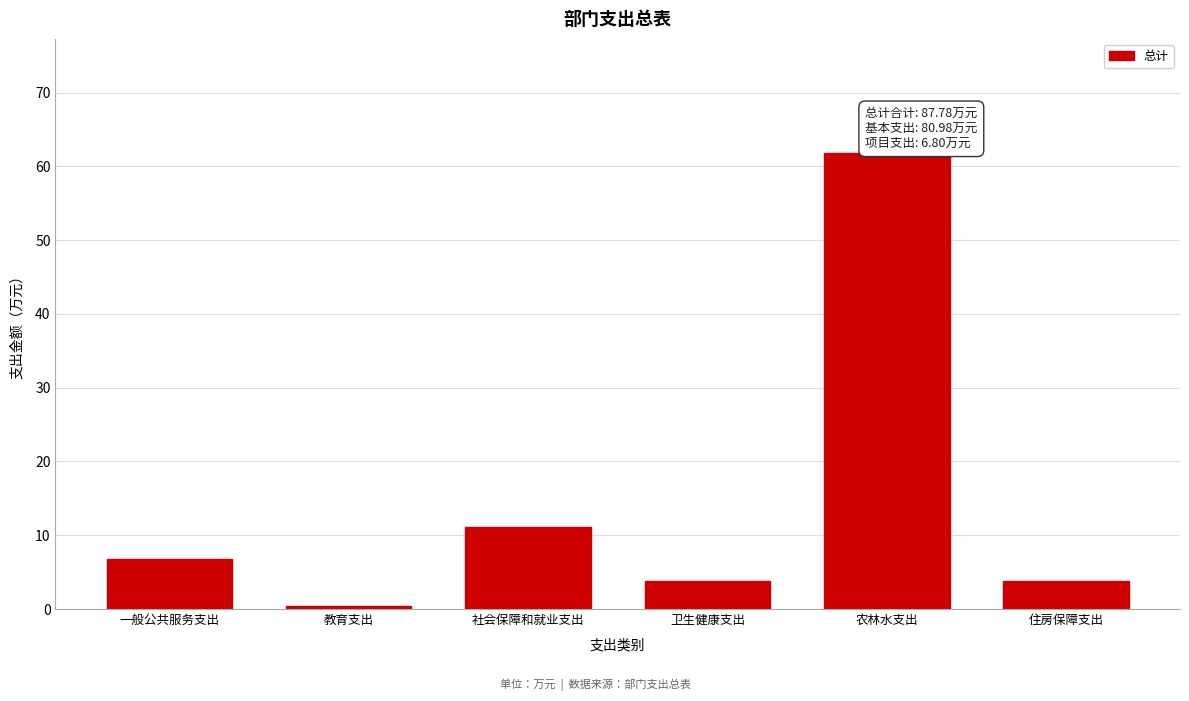

Reading left to right, extract all data points from this chart.

6.8	0.5	11.1	3.8	61.8	3.8